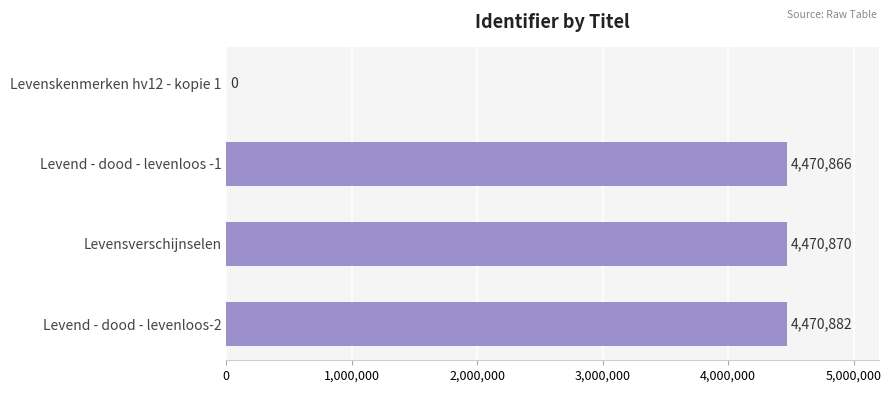

Reading top to bottom, list all the values displayed in this chart.

Levenskenmerken hv12 - kopie 1=0	Levend - dood - levenloos -1=4470866	Levensverschijnselen=4470870	Levend - dood - levenloos-2=4470882